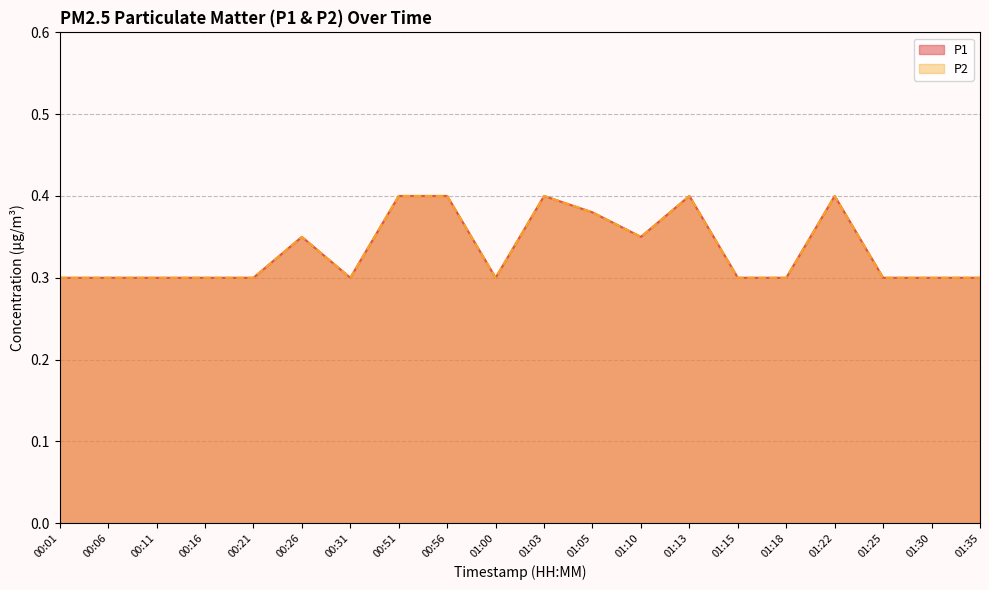

Where is the first local minimum for P1?

00:31